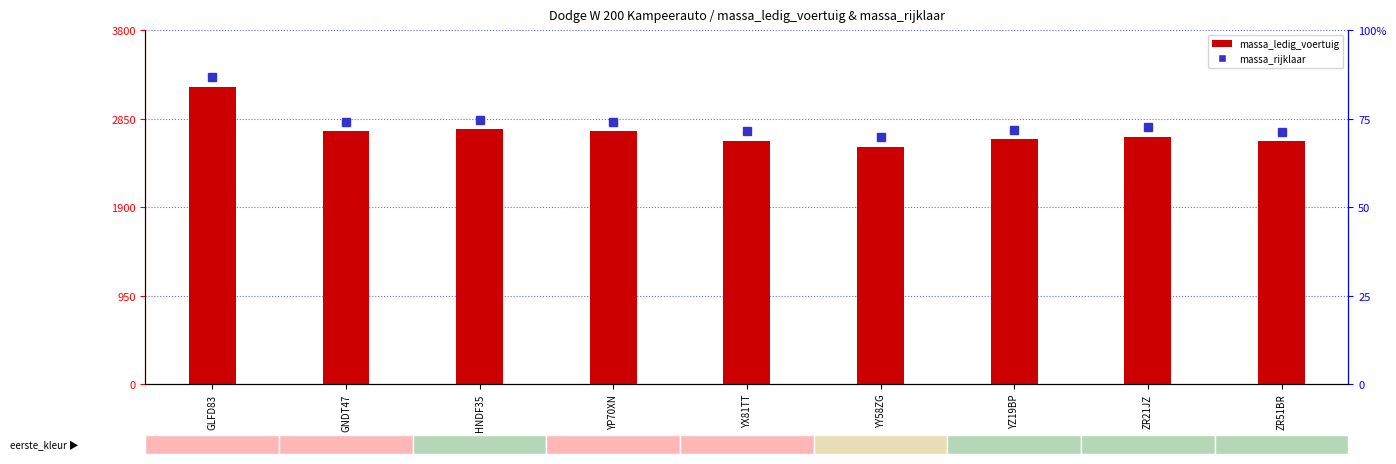

What position from the left is GLFD83?

1